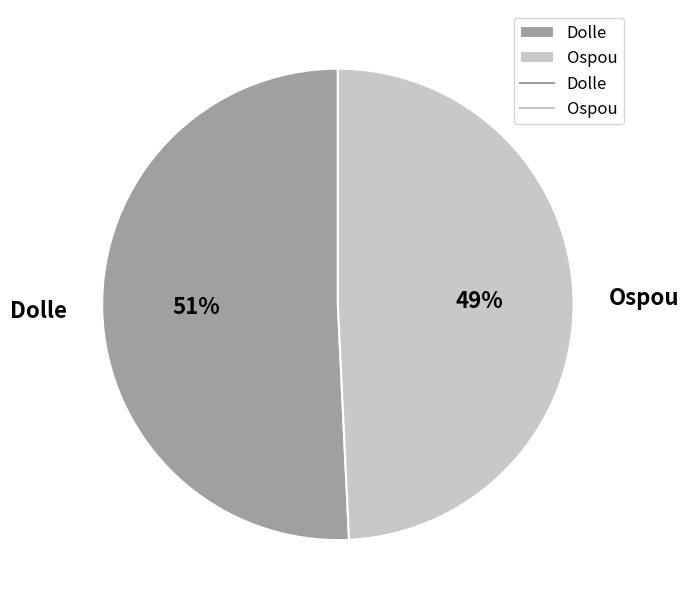

Do Dolle and Ospou together represent more than half of the pie?

Yes